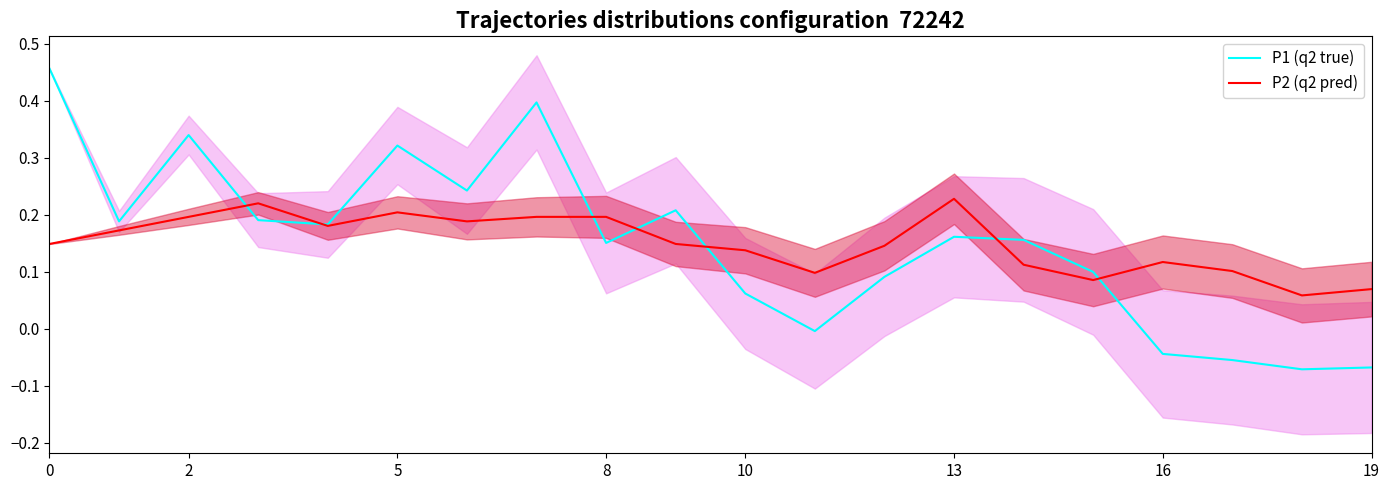

What is the minimum value for P2 (q2 pred)?

0.1